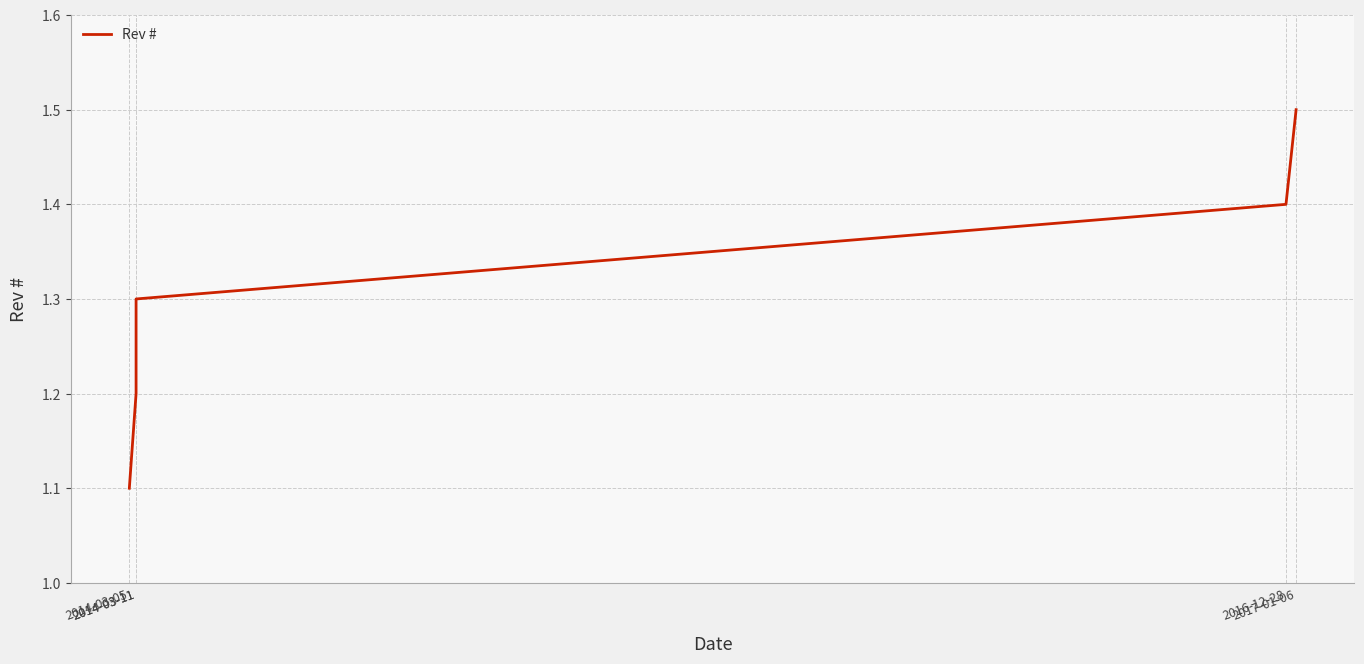

How many lines are shown in the chart?

1